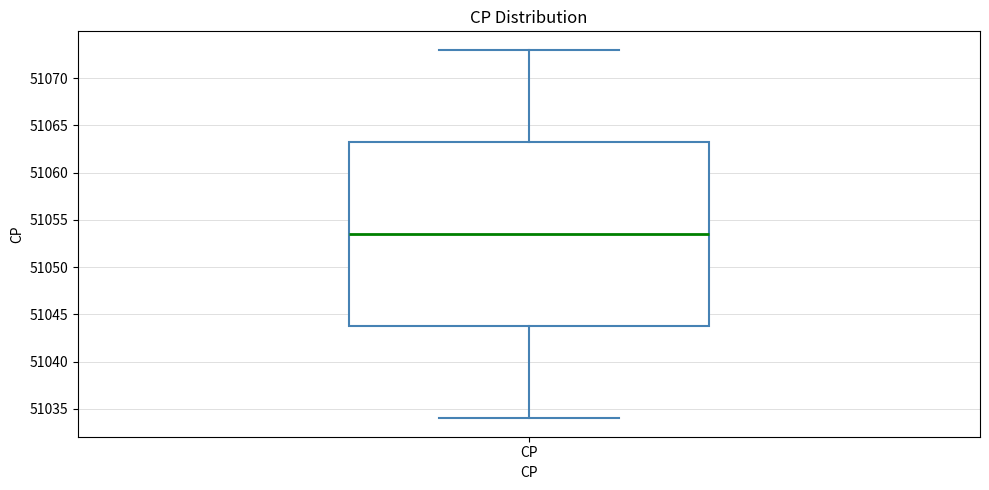

Where is the lower edge of the box for CP on the y-axis? The values are not printed on the chart, so give them approximately, as read against the axis.

51044.0